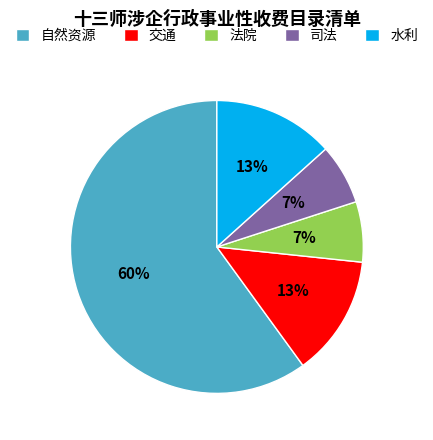

Is there a majority slice in this chart?

Yes